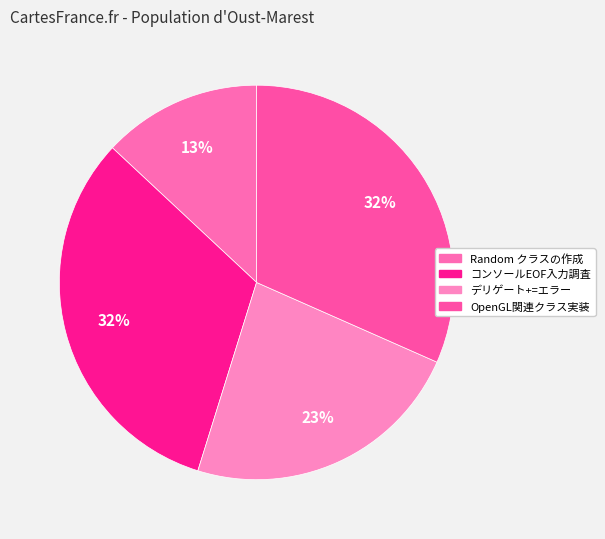

How much of the chart is everything except Random クラスの作成?

87.0%